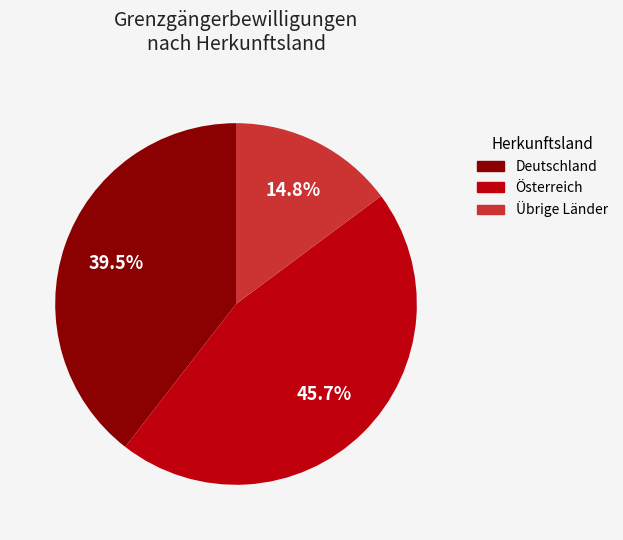

Combined, what portion of the pie is Übrige Länder and Österreich?

60.5%